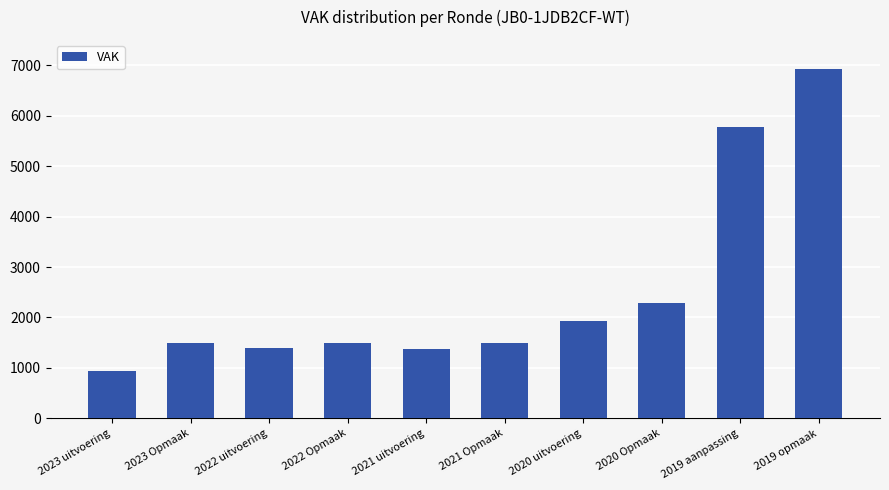

Which has a higher value, 2022 uitvoering or 2022 Opmaak?

2022 Opmaak